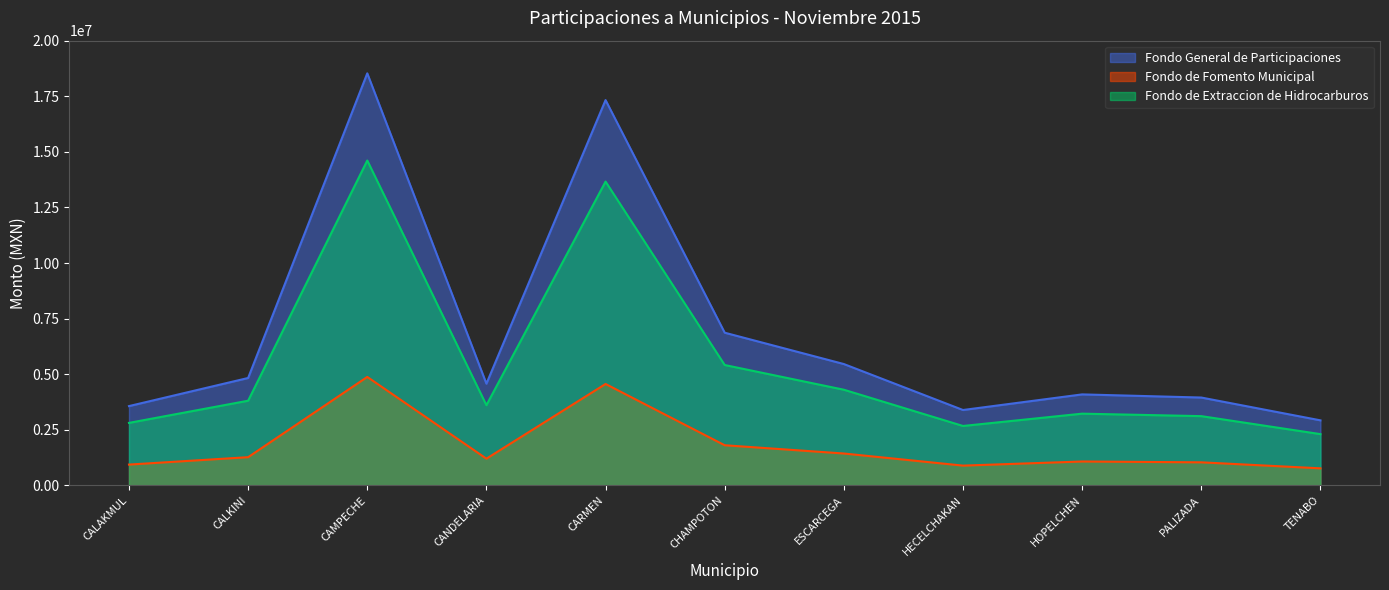

What is the difference between the maximum and minimum values in the Fondo de Extraccion de Hidrocarburos series?

12302224